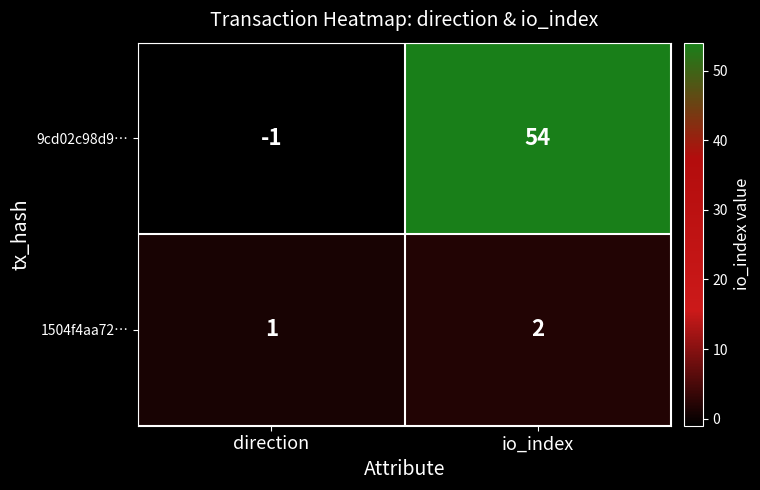

What is the sum of the 1504f4aa72… values at io_index and direction?

3